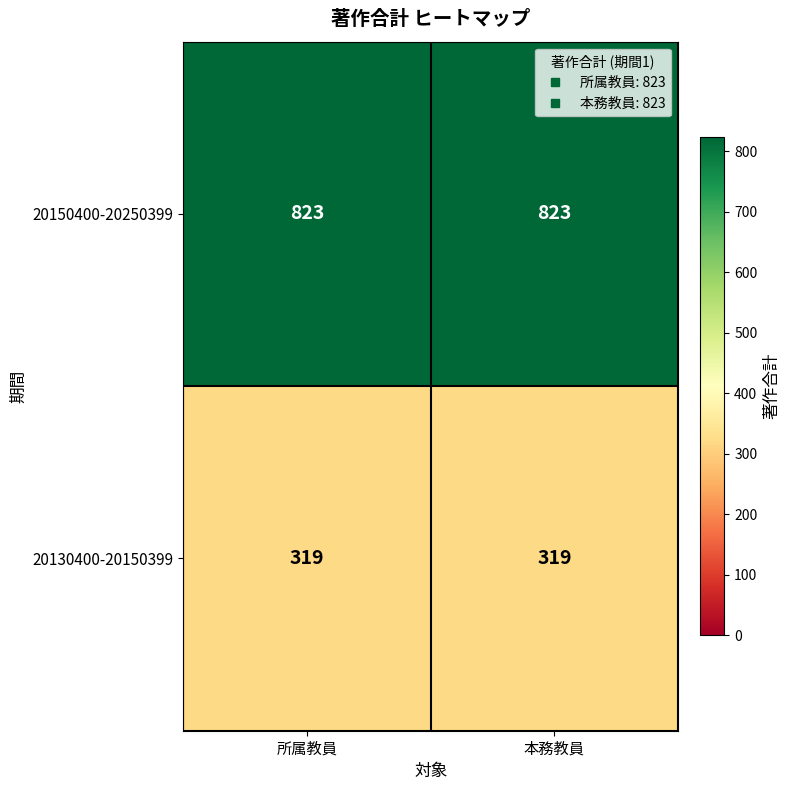

What is the difference between the highest and lowest values at 所属教員?

504